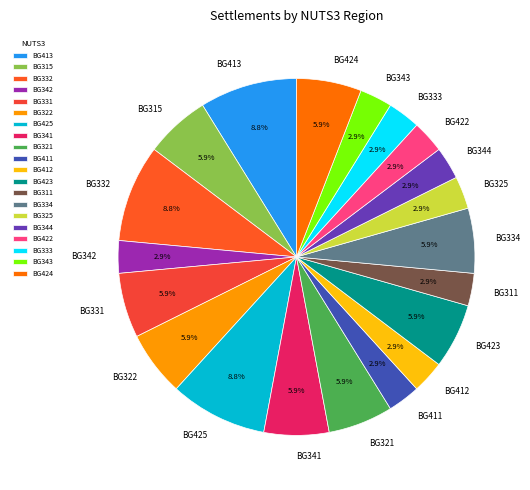

How many slices are in this pie chart?

20